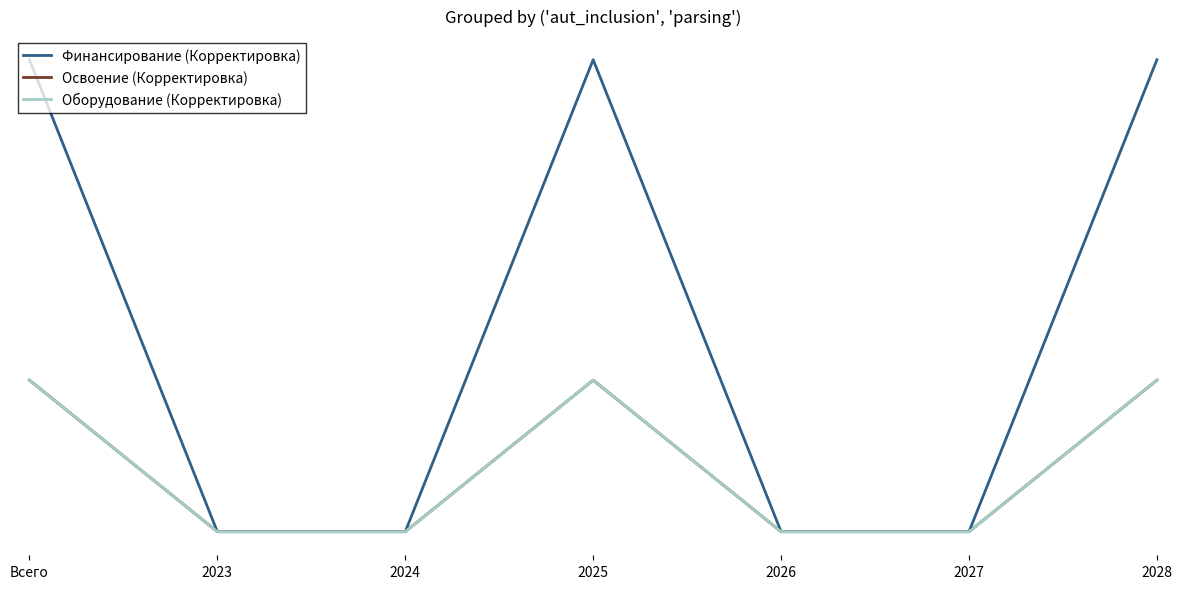

Does the chart have visible grid lines?

No